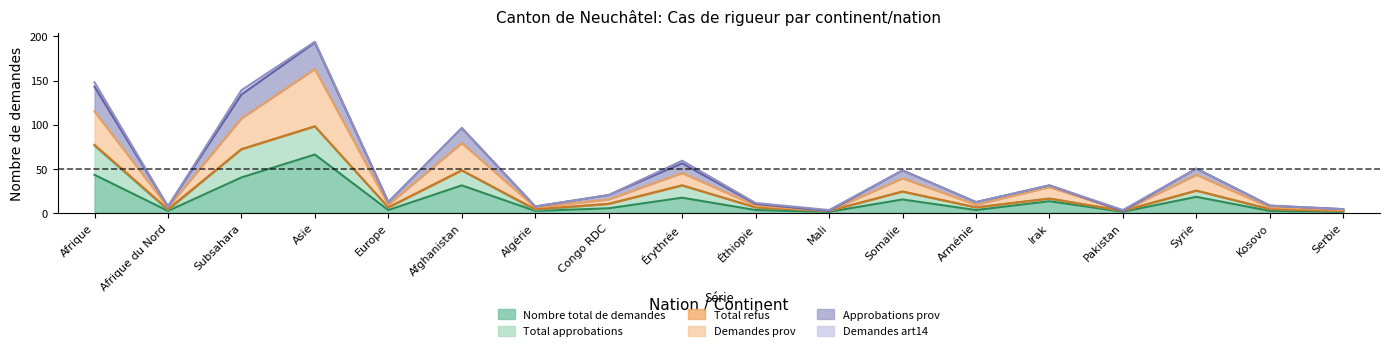

The Nombre total de demandes series shows 40 at Subsahara. True or false?

True